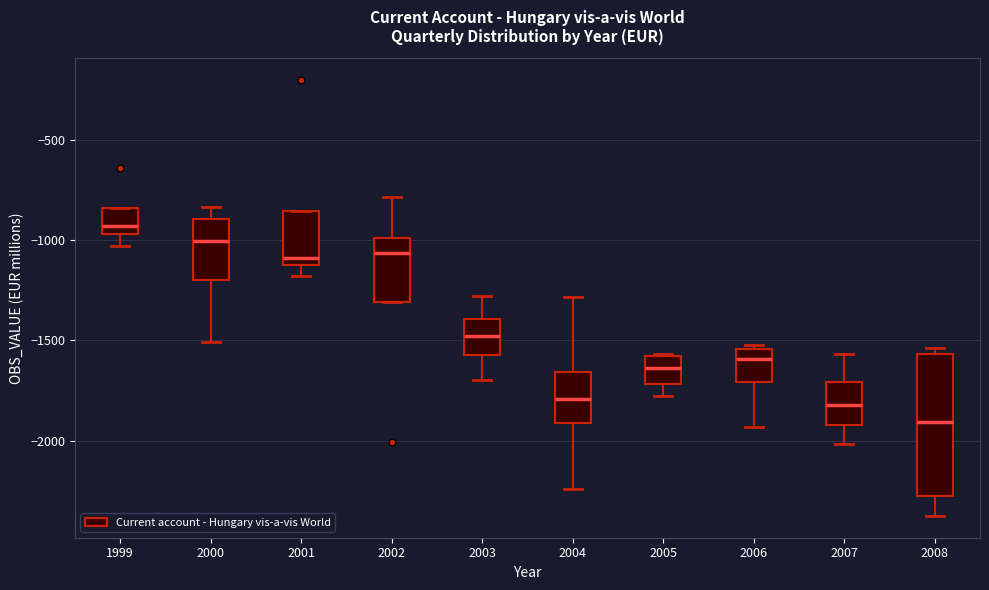

Comparing the boxes themselves (not the whiskers), which one is the tallest?

2008